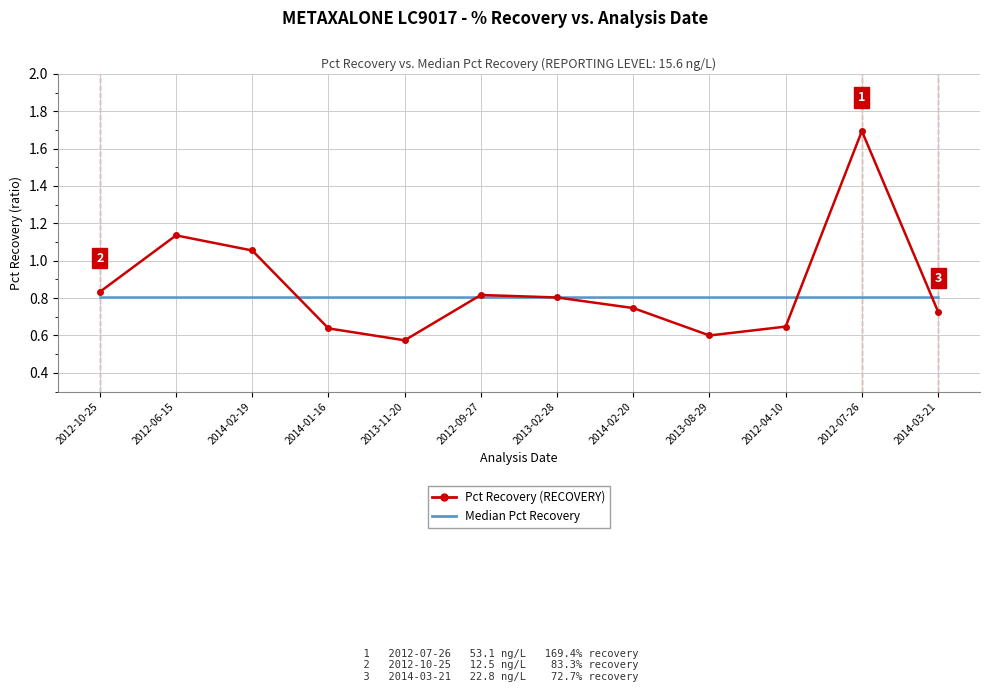

Is the value of Median Pct Recovery at 2012-09-27 greater than the value of Pct Recovery (RECOVERY) at 2014-03-21?

Yes